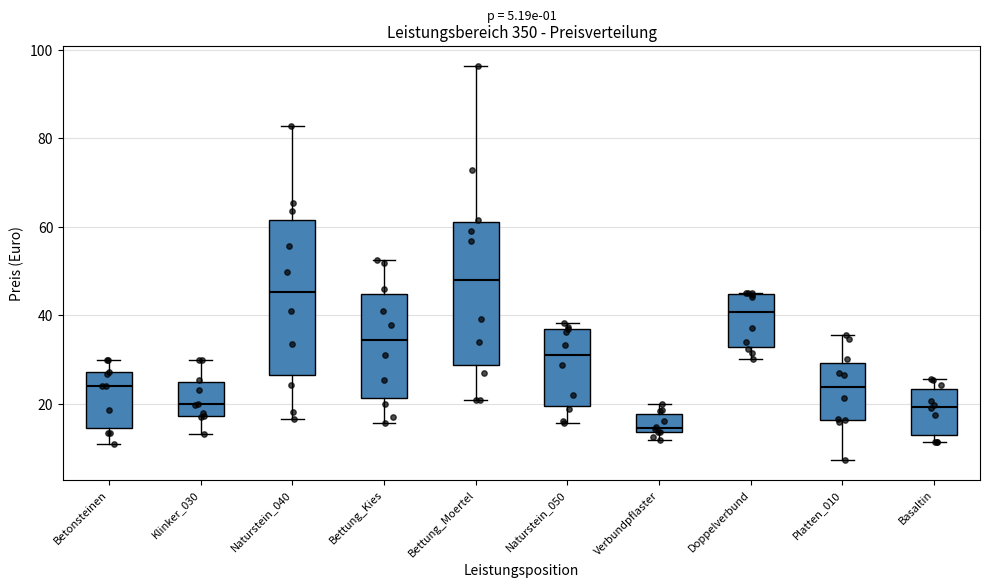

Which box's median line is the lowest?

Verbundpflaster